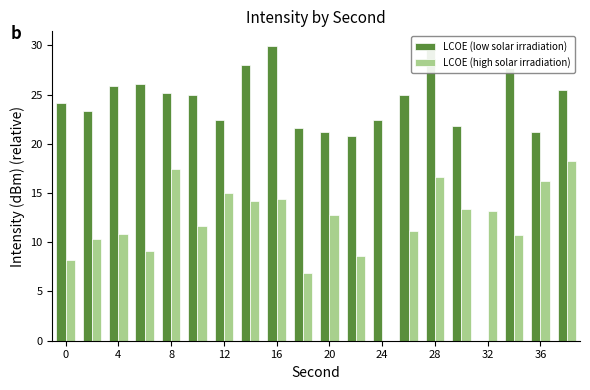

How many values in the LCOE (high solar irradiation) series exceed 12?

10